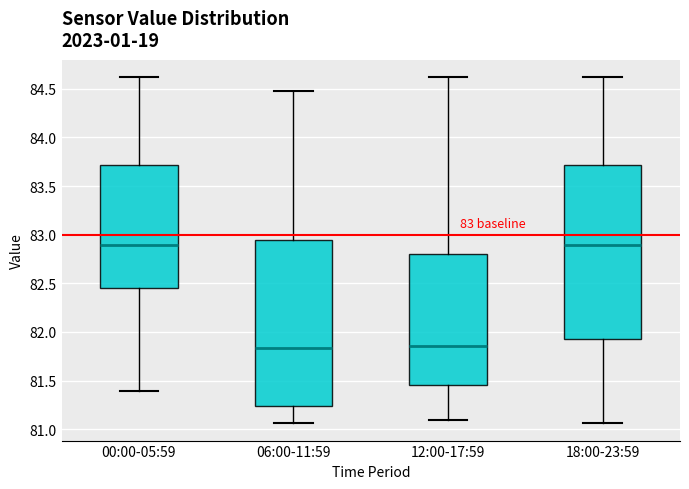

Which box is the tallest, from its lower edge to its upper edge?

18:00-23:59